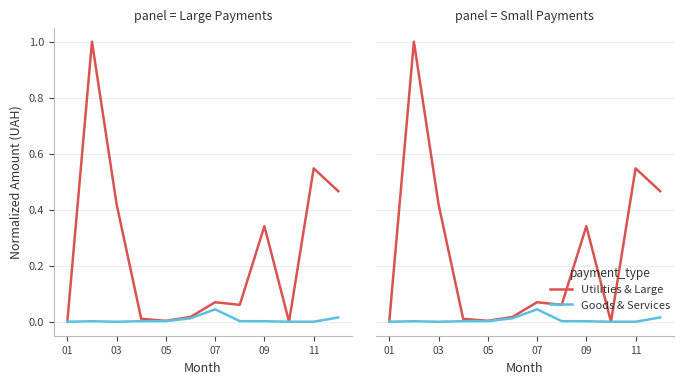

What is the greatest value displayed?

1.0